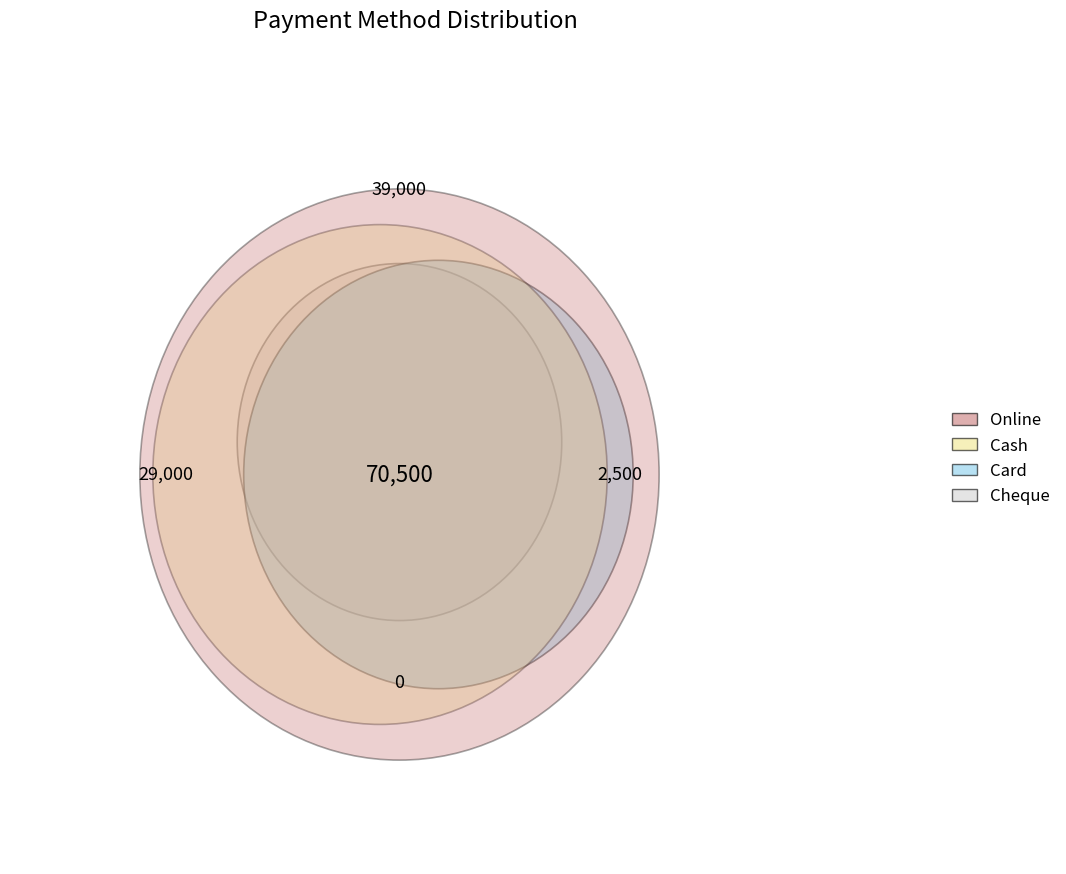

Reading right to left, what are all the values shown in this chart?

Online: 15=0	14=0	13=0	12=2000	11=12000	10=8000	9=2000	8=0	7=6000	6=6000	5=0	4=2500	Cheque=500	Card=0	Cash=0	Online=0
Cash: 15=0	14=0	13=14500	12=0	11=0	10=0	9=0	8=10000	7=0	6=0	5=0	4=0	Cheque=0	Card=4000	Cash=500	Online=0
Card: 15=0	14=0	13=0	12=0	11=0	10=0	9=0	8=0	7=0	6=0	5=2500	4=0	Cheque=0	Card=0	Cash=0	Online=0
Cheque: 15=0	14=0	13=0	12=0	11=0	10=0	9=0	8=0	7=0	6=0	5=0	4=0	Cheque=0	Card=0	Cash=0	Online=0